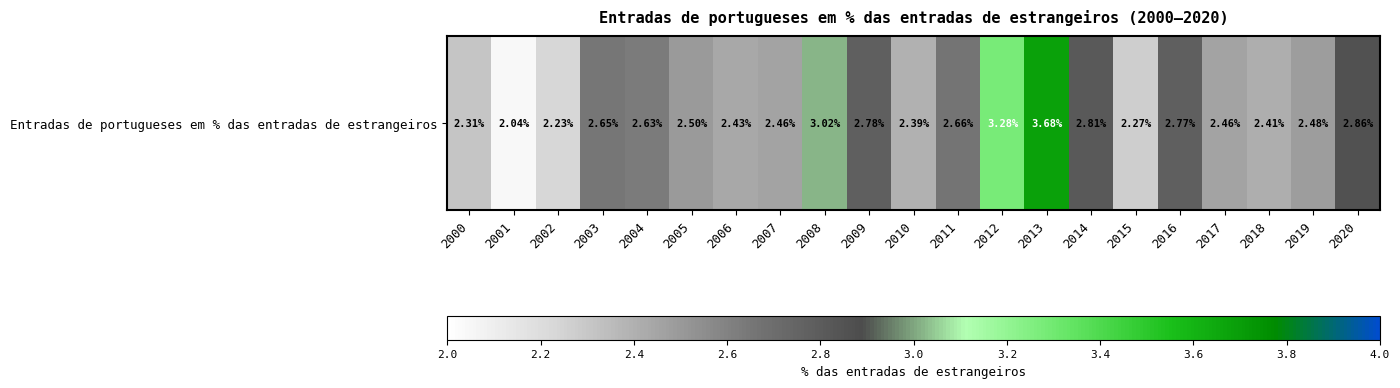

At which category does the chart reach its peak across all series?

2013